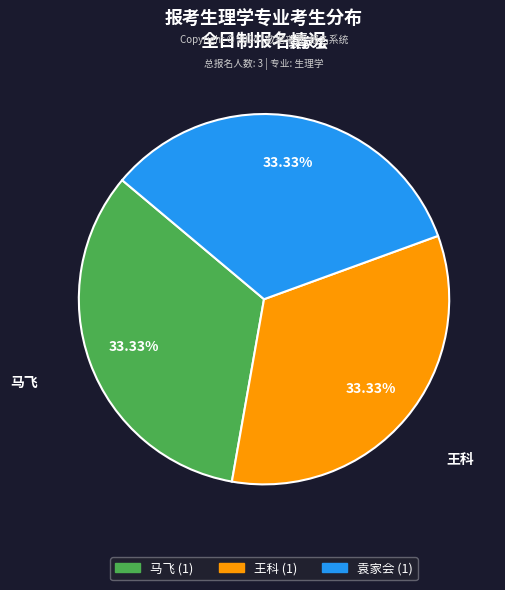

What percentage is the 王科 slice, to the nearest percent?

33%